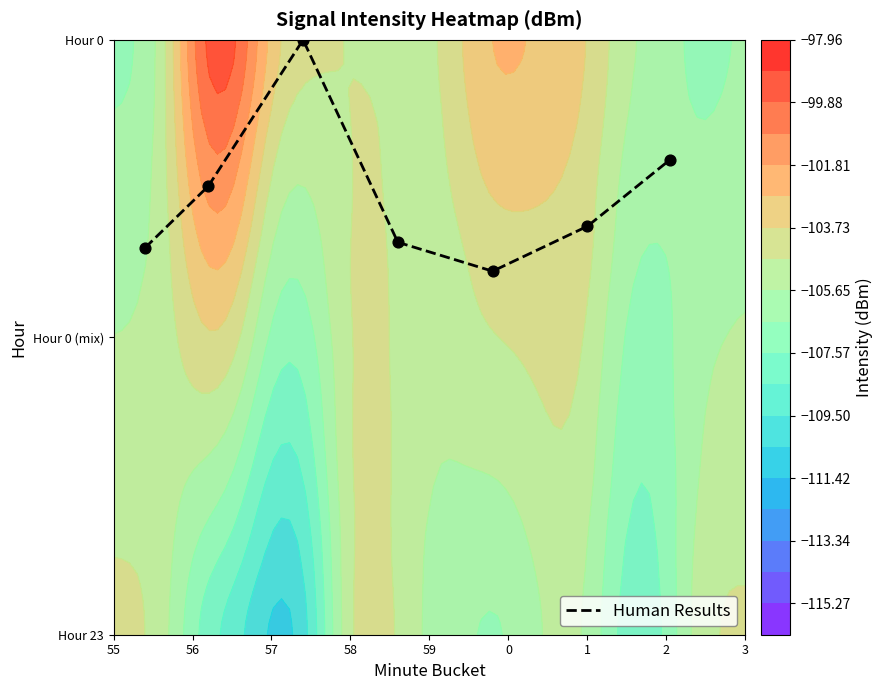

Reading left to right, list all the values displayed in this chart.

0.7	0.8	1.0	0.7	0.6	0.7	0.8